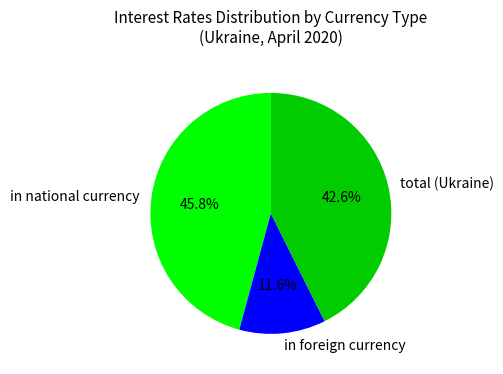

Which has a higher value, in foreign currency or in national currency?

in national currency